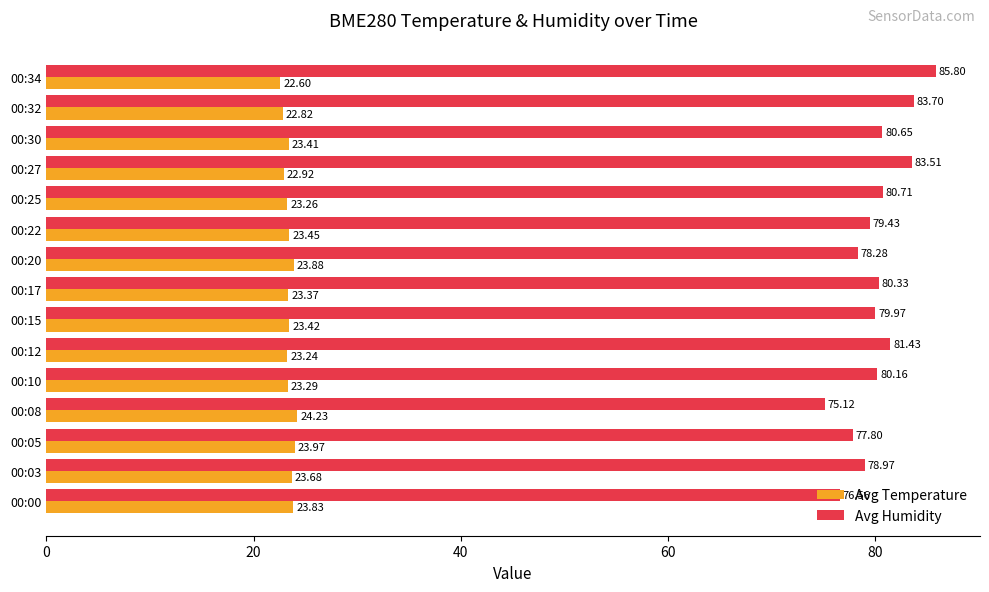

What is the smallest value displayed?

22.6